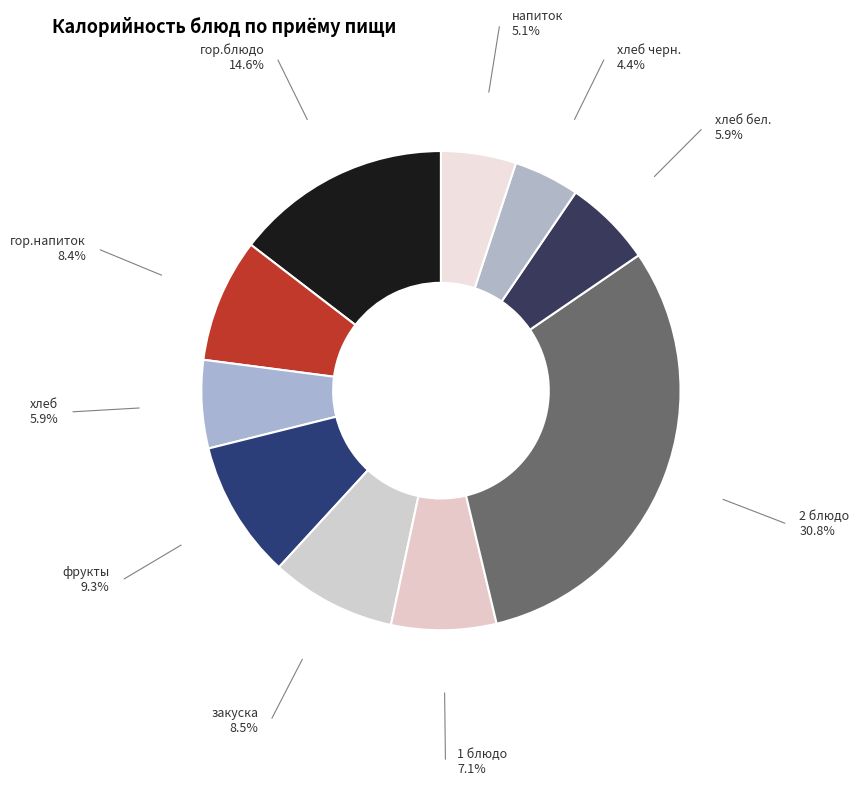

Does any single category account for the majority?

No